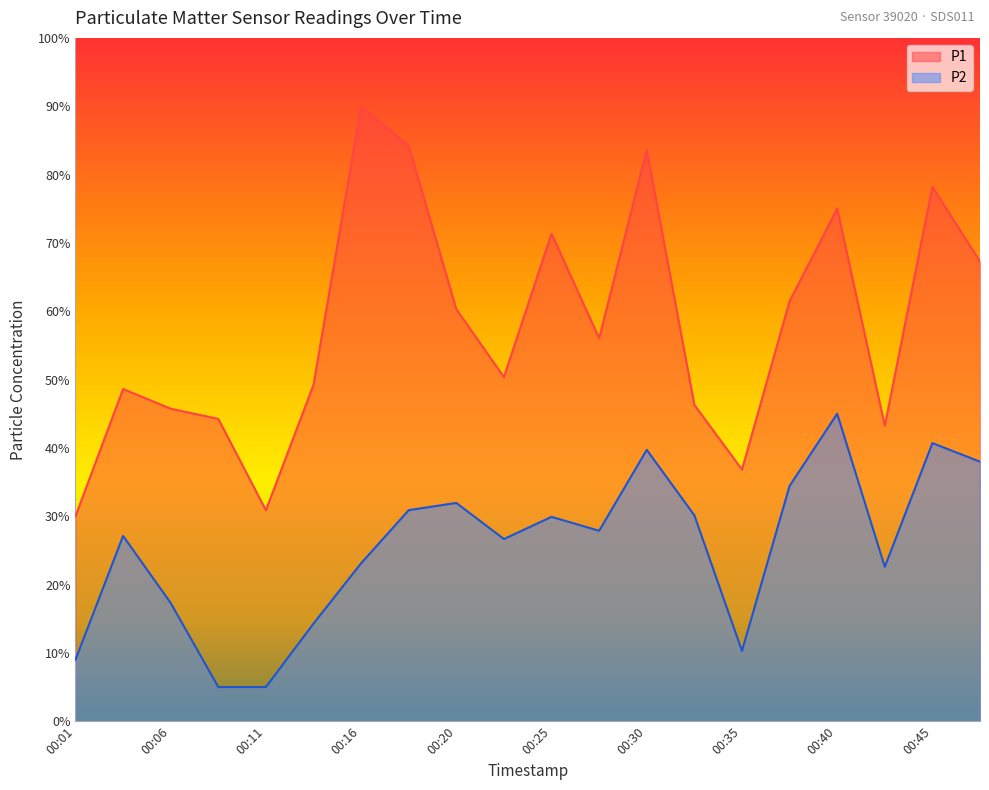

What is the average value of the P1 series?

57.6